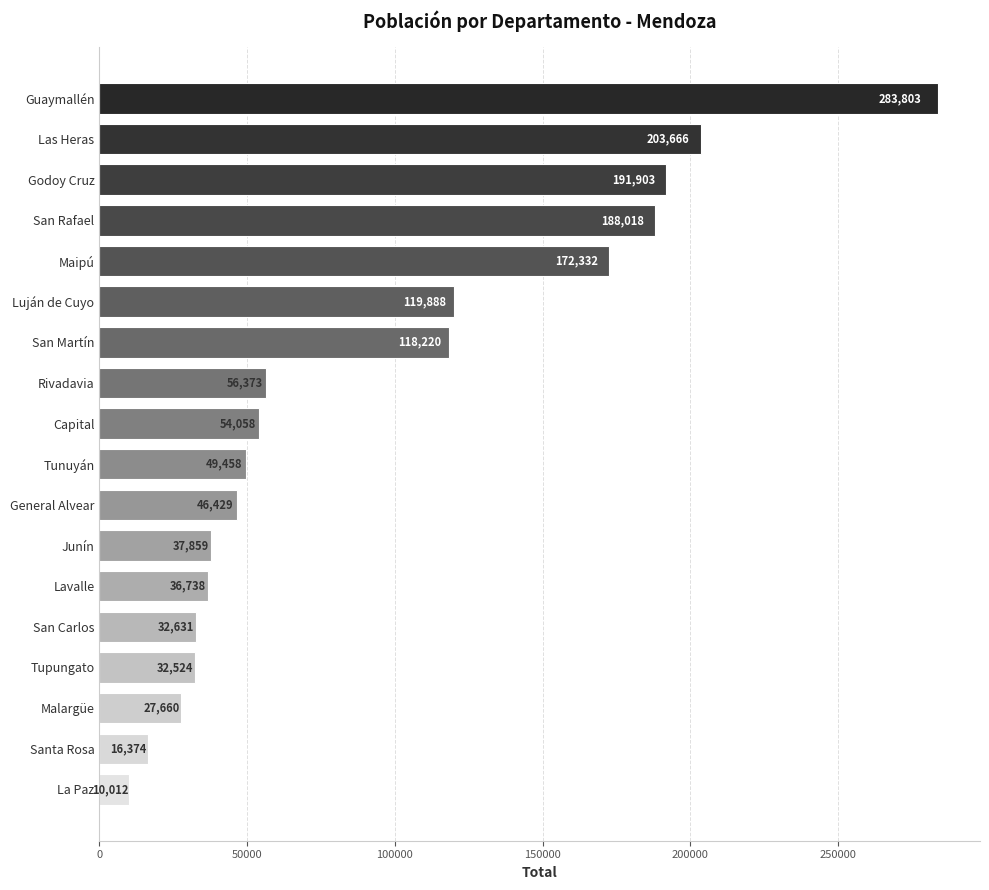

Rank the categories by value from highest to lowest.

Guaymallén, Las Heras, Godoy Cruz, San Rafael, Maipú, Luján de Cuyo, San Martín, Rivadavia, Capital, Tunuyán, General Alvear, Junín, Lavalle, San Carlos, Tupungato, Malargüe, Santa Rosa, La Paz